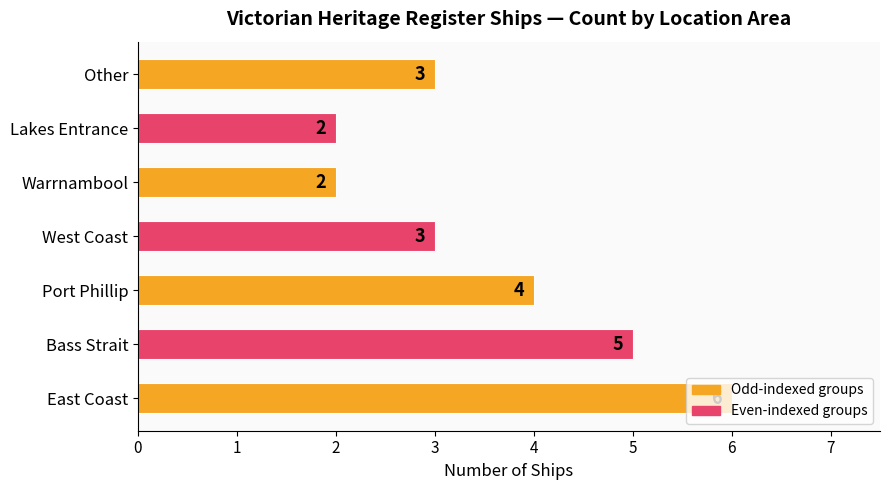

What value does the data have at West Coast?

3